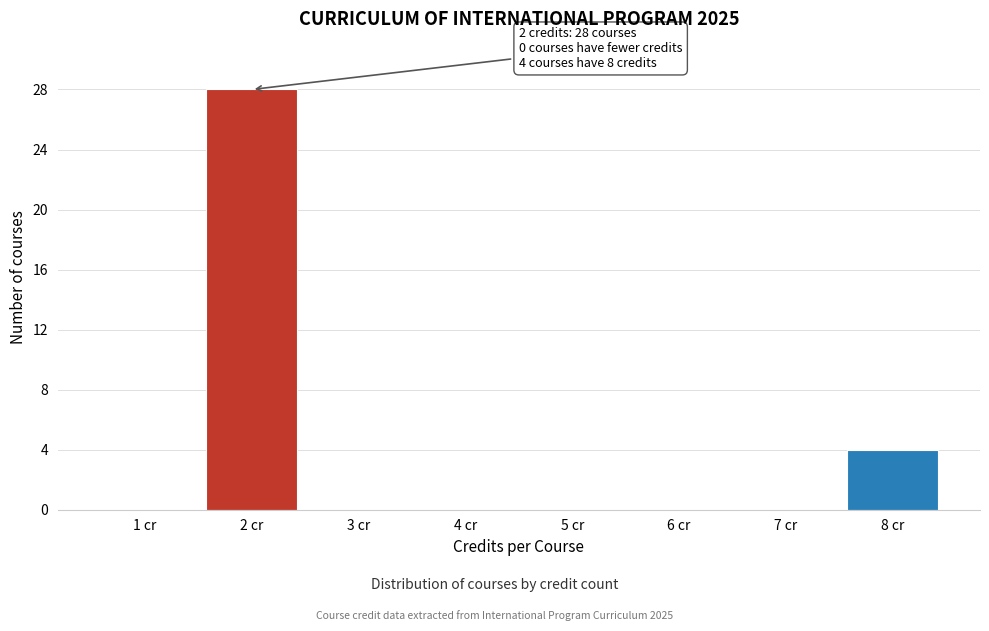

Reading right to left, what are all the values shown in this chart?

8 cr=4	7 cr=0	6 cr=0	5 cr=0	4 cr=0	3 cr=0	2 cr=28	1 cr=0